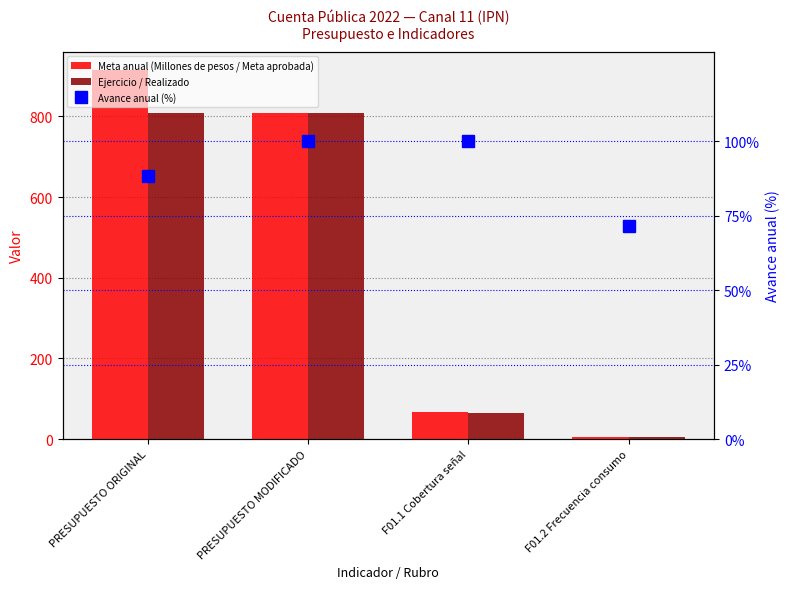

Rank the categories by Avance anual (%) value from lowest to highest.

F01.2 Frecuencia consumo, PRESUPUESTO ORIGINAL, PRESUPUESTO MODIFICADO, F01.1 Cobertura señal